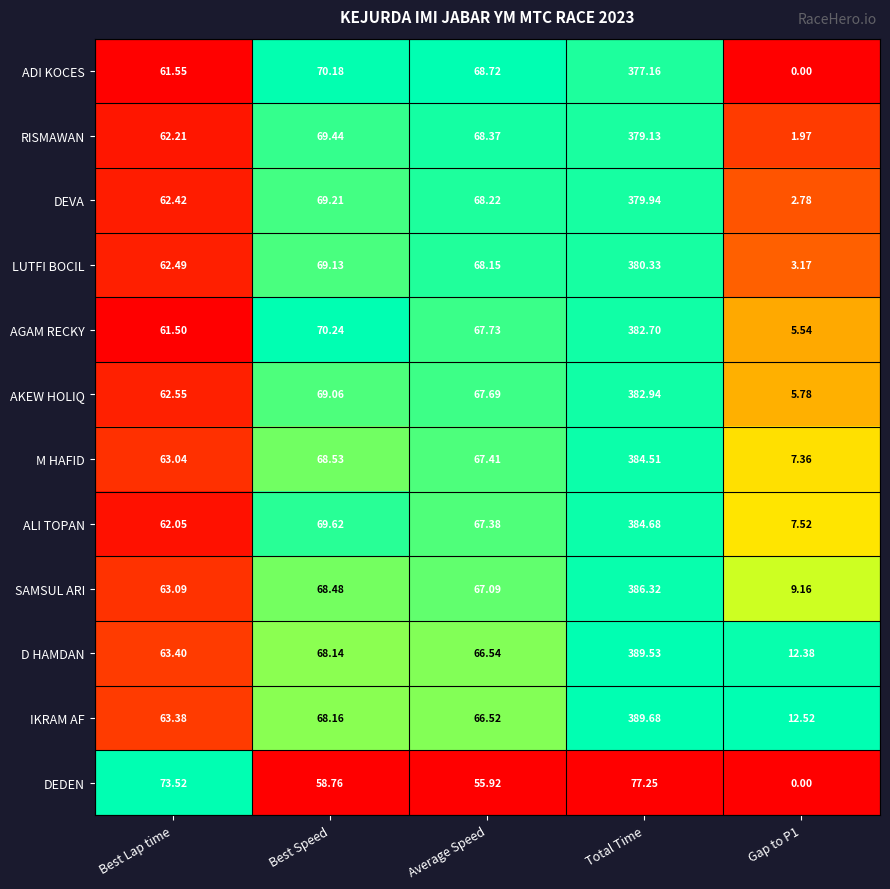

Which series changed the most between Best Lap time and Total Time?

IKRAM AF